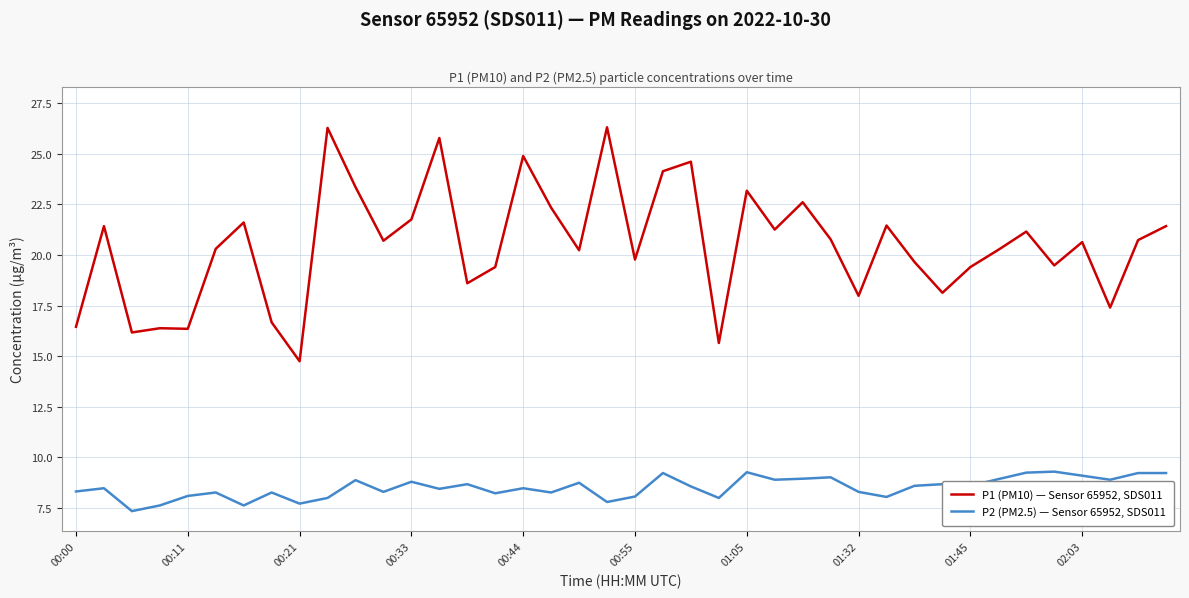

List the series in order of their peak value, highest first.

P1 (PM10) — Sensor 65952, SDS011, P2 (PM2.5) — Sensor 65952, SDS011